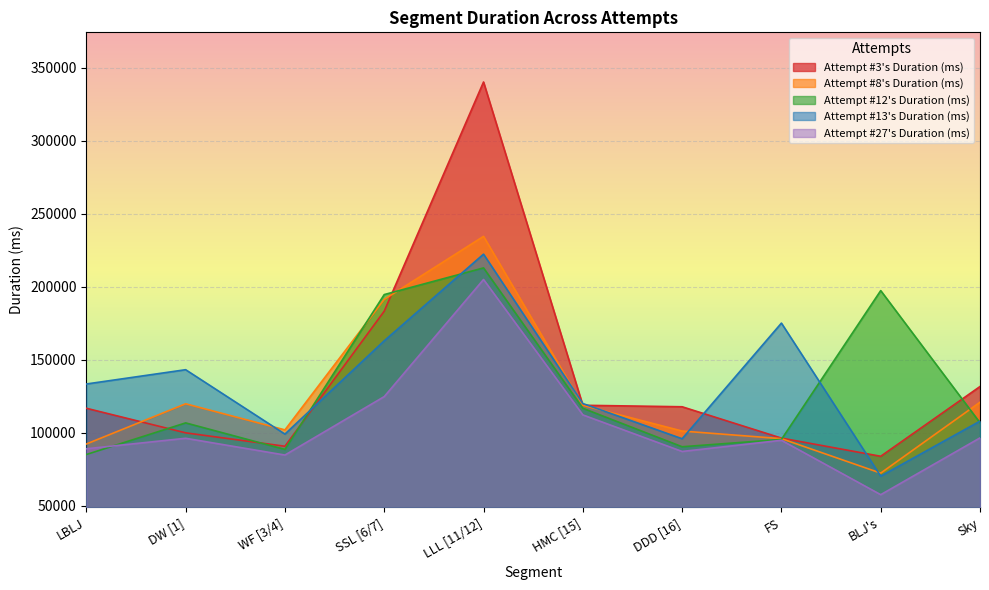

True or false: Attempt #13's Duration (ms) and Attempt #27's Duration (ms) intersect in this chart.

False